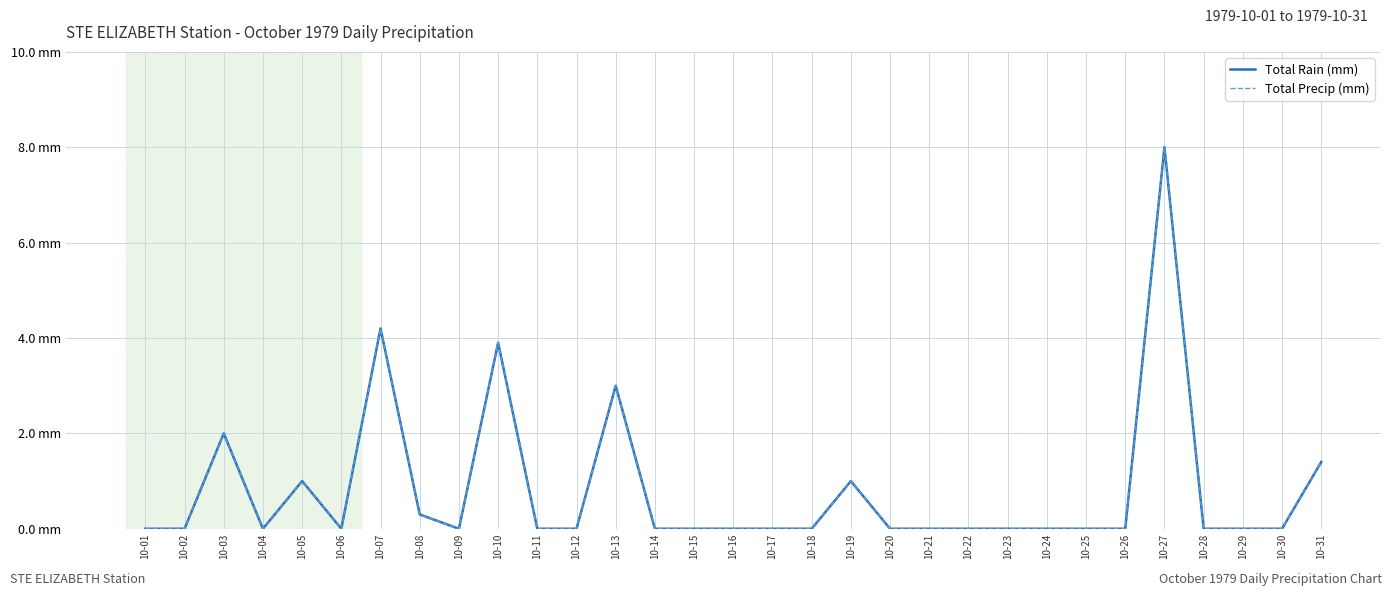

Does the chart have visible grid lines?

Yes